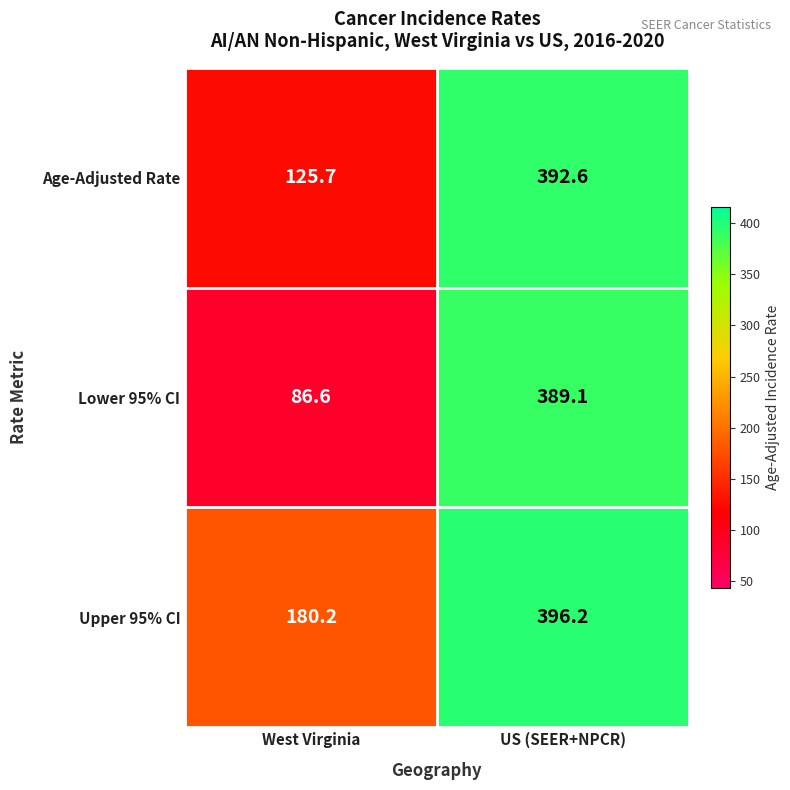

What is the average value of the Age-Adjusted Rate series?

259.2